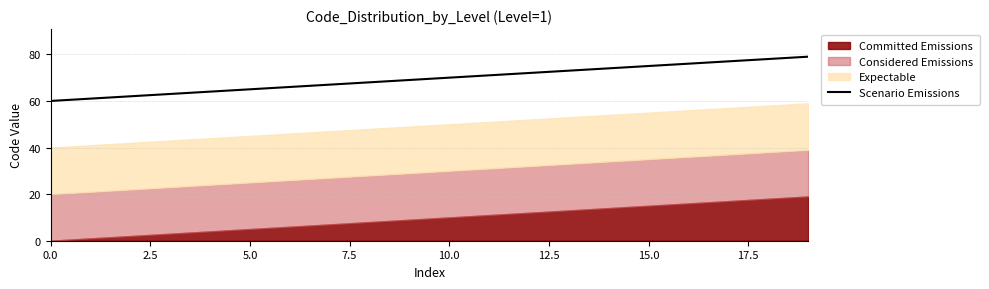

The value of Scenario Emissions at 15.0 is 102. True or false?

False